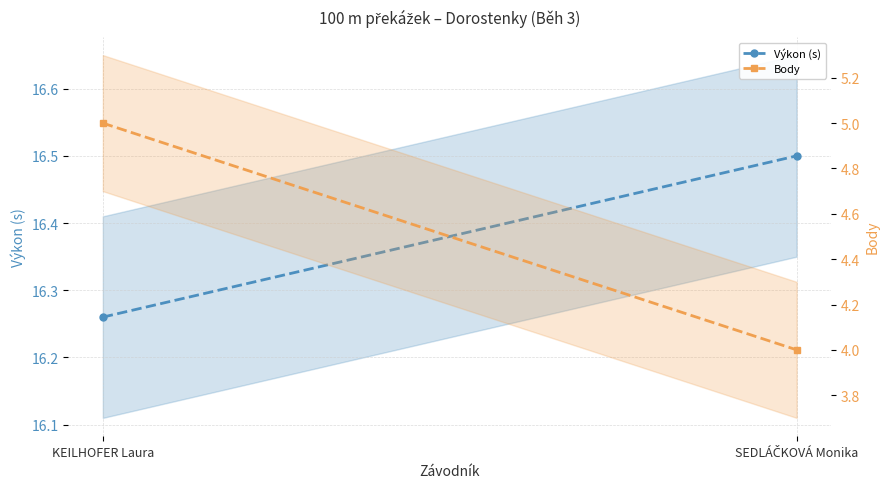

Which has a higher value, KEILHOFER Laura or SEDLÁČKOVÁ Monika?

SEDLÁČKOVÁ Monika